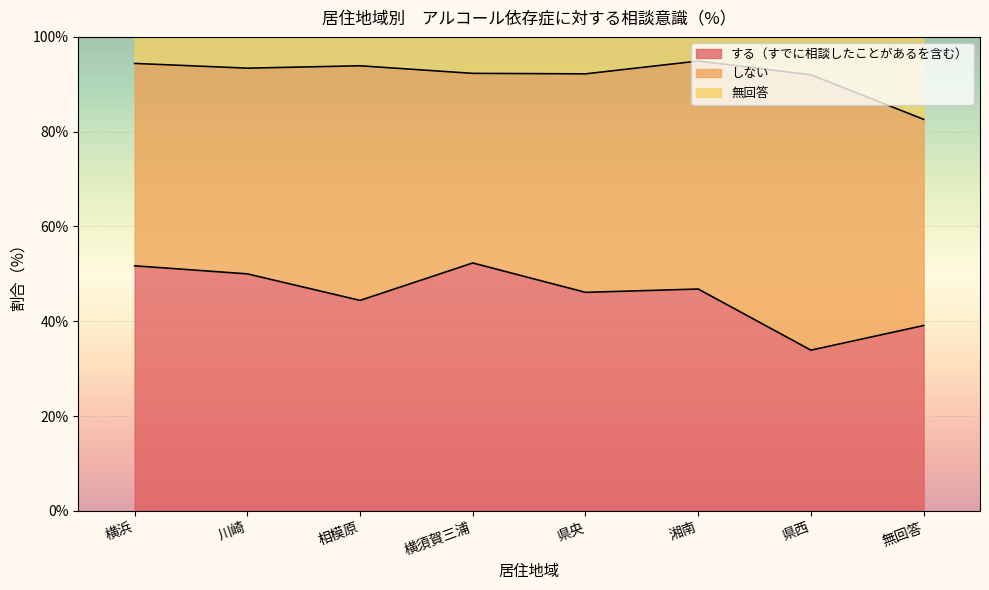

What is the total value across all series at 横須賀三浦?

100.0